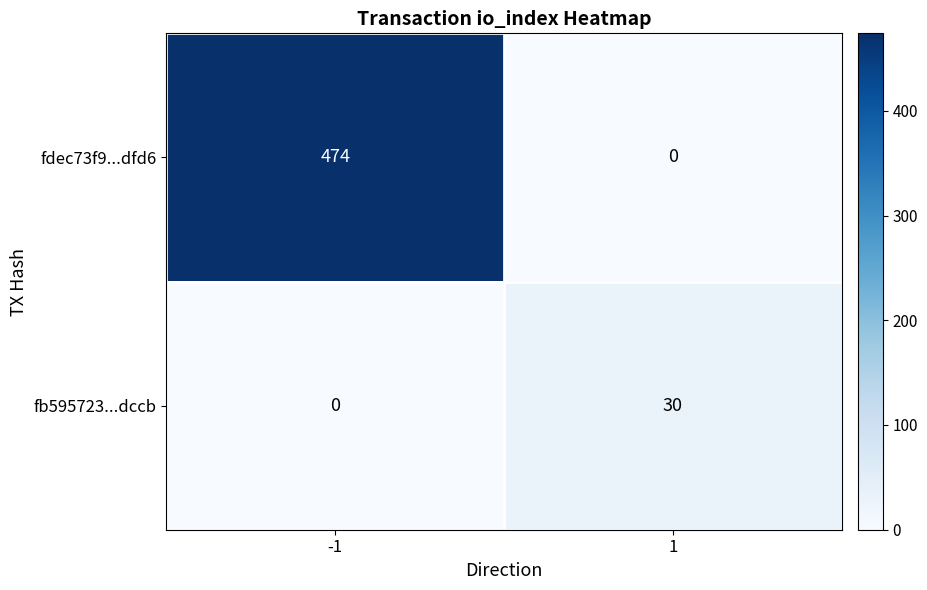

Reading left to right, list all the values displayed in this chart.

fdec73f9...dfd6: -1=474	1=0
fb595723...dccb: -1=0	1=30